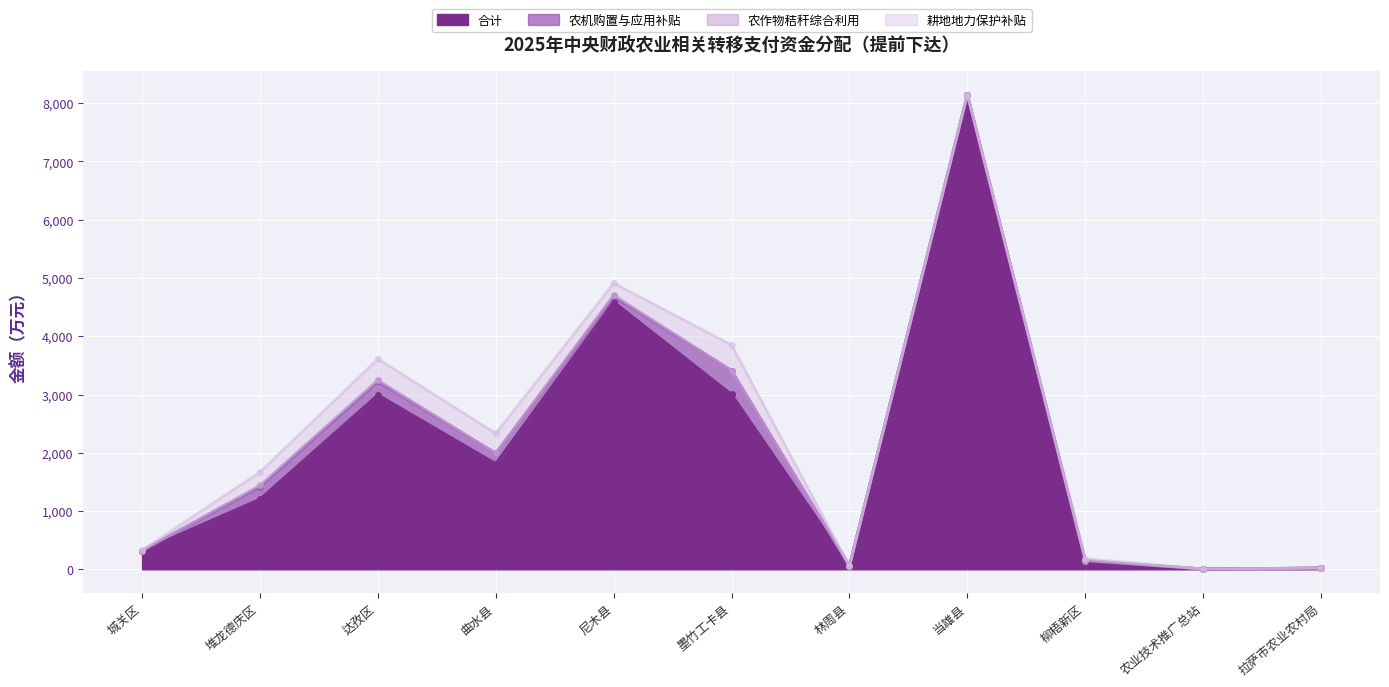

At which label does 农作物秸秆综合利用 reach its peak?

尼木县